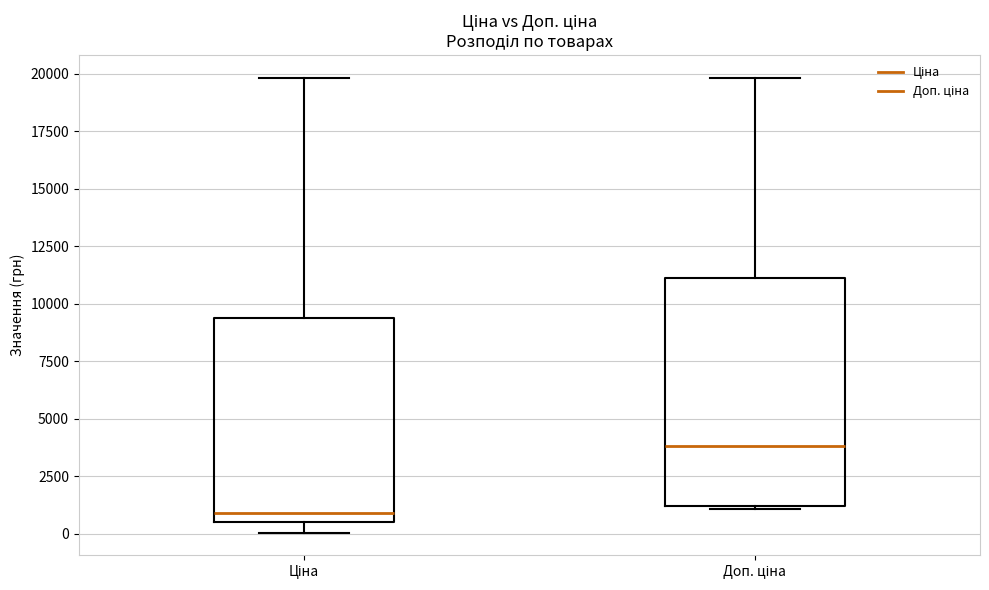

Reading left to right, transcribe this box plot: for each box, give where its median line is, the range the box spans, and where its two whiskers end, as read against the y-axis. The values are not printed on the chart, so give them approximately, as read against the axis.

Ціна: median 1000, box 500 to 9500, whiskers 0 to 20000
Доп. ціна: median 4000, box 1000 to 11000, whiskers 1000 (just below the box's lower edge) to 20000